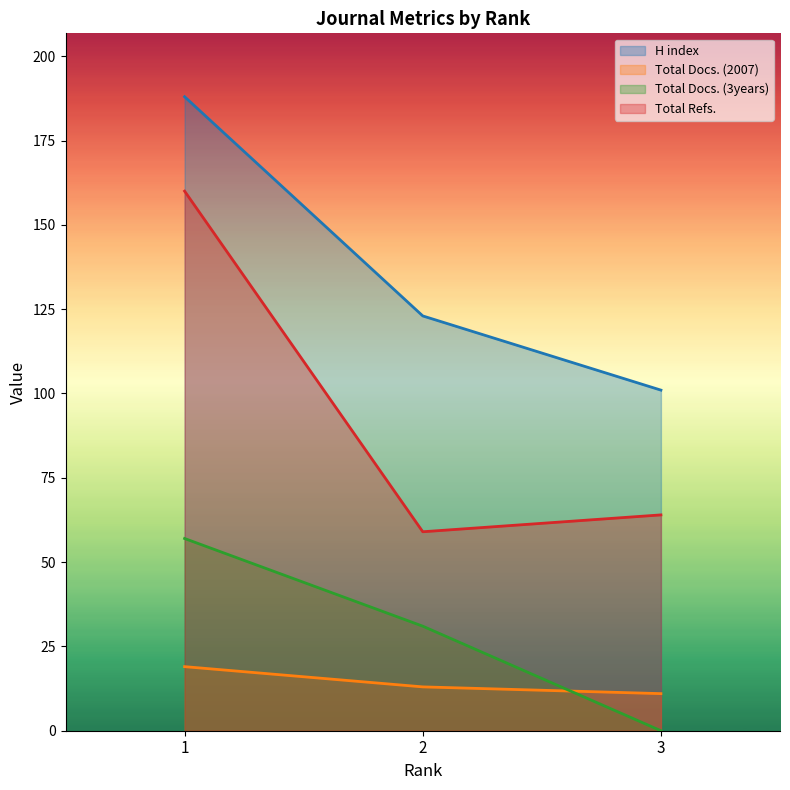

At which category does the chart reach its peak across all series?

1